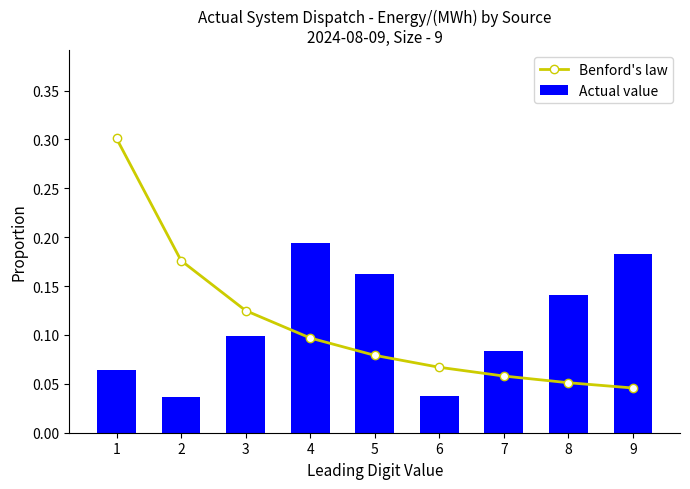

The value of Actual value at 6 is 0.0. True or false?

True